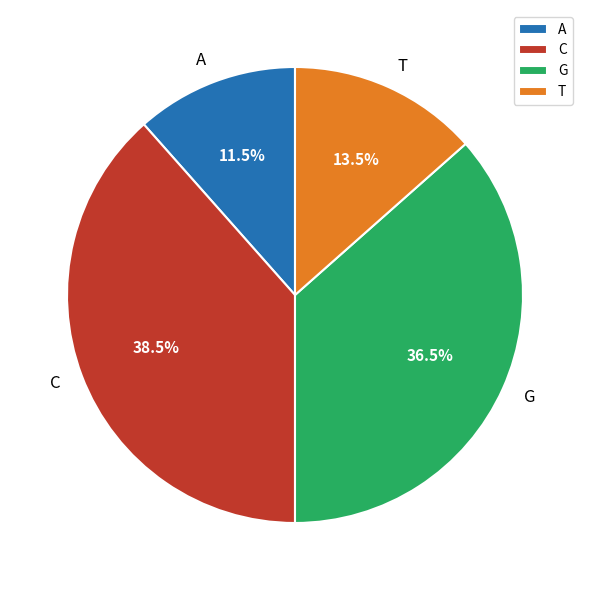

How many slices are in this pie chart?

4